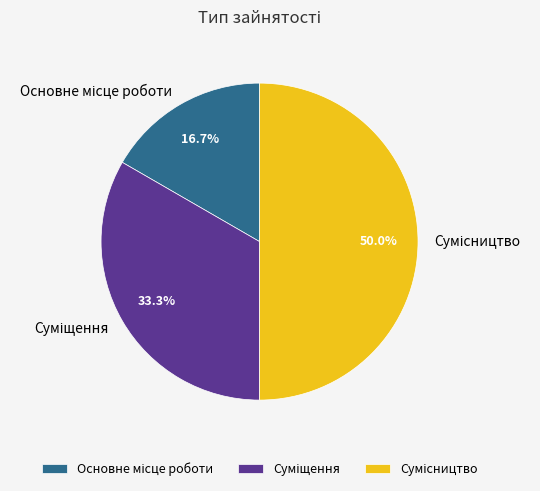

Rank the categories by value from highest to lowest.

Сумісництво, Суміщення, Основне місце роботи